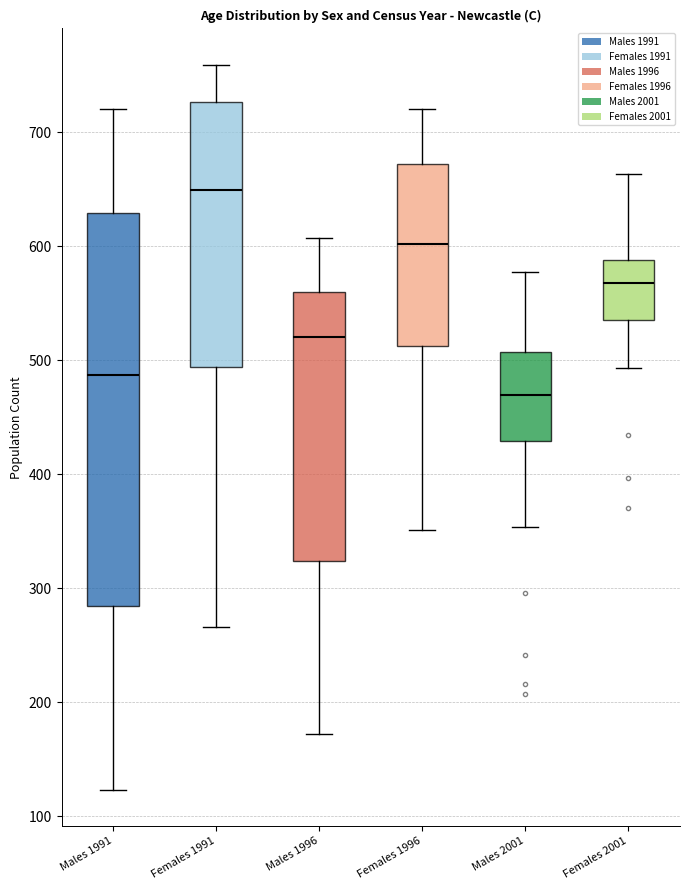

Comparing the boxes themselves (not the whiskers), which one is the tallest?

Males 1991